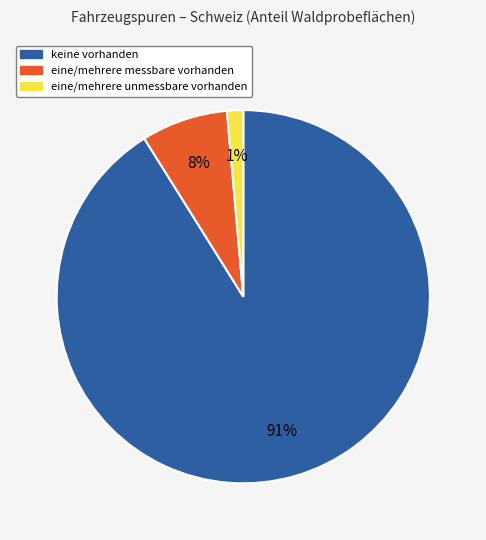

The keine vorhanden slice represents 99% of the pie. True or false?

False